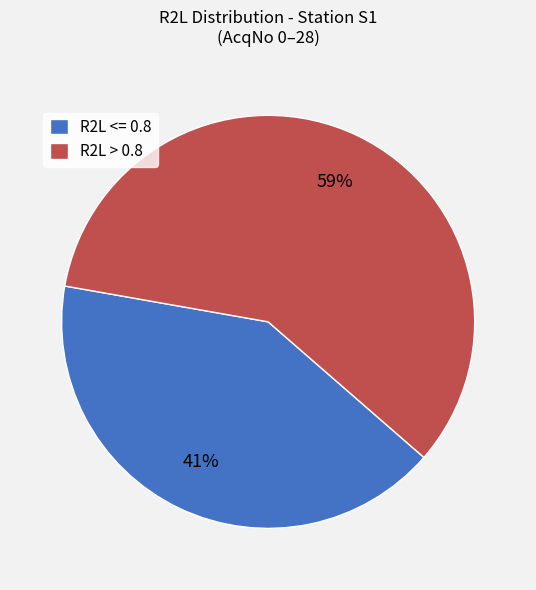

Is the sum of R2L > 0.8 and R2L <= 0.8 greater than half?

Yes